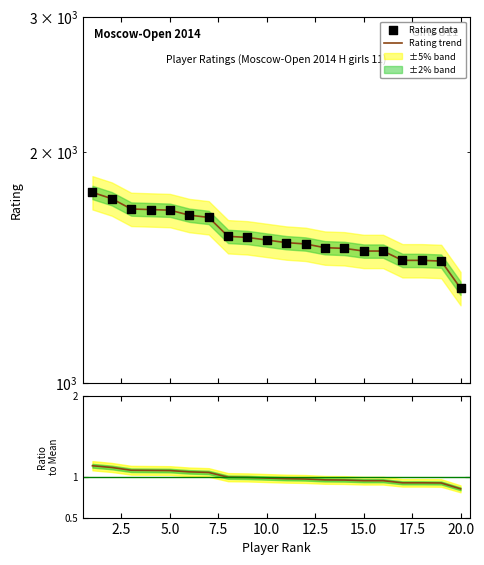

At how many categories does at least one series exceed 1407?

19